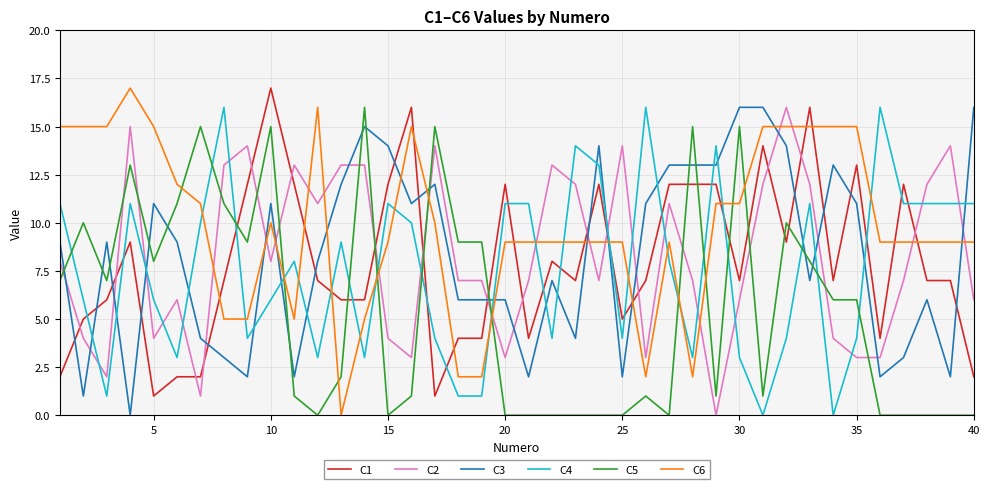

After their last crossing, which series has the higher values: C5 or C1?

C1